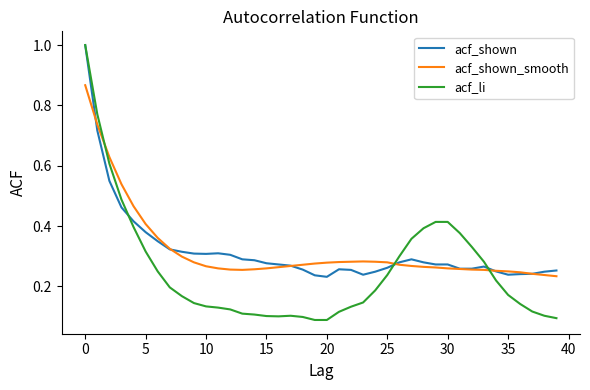

What is the highest value of the acf_li series?

1.0